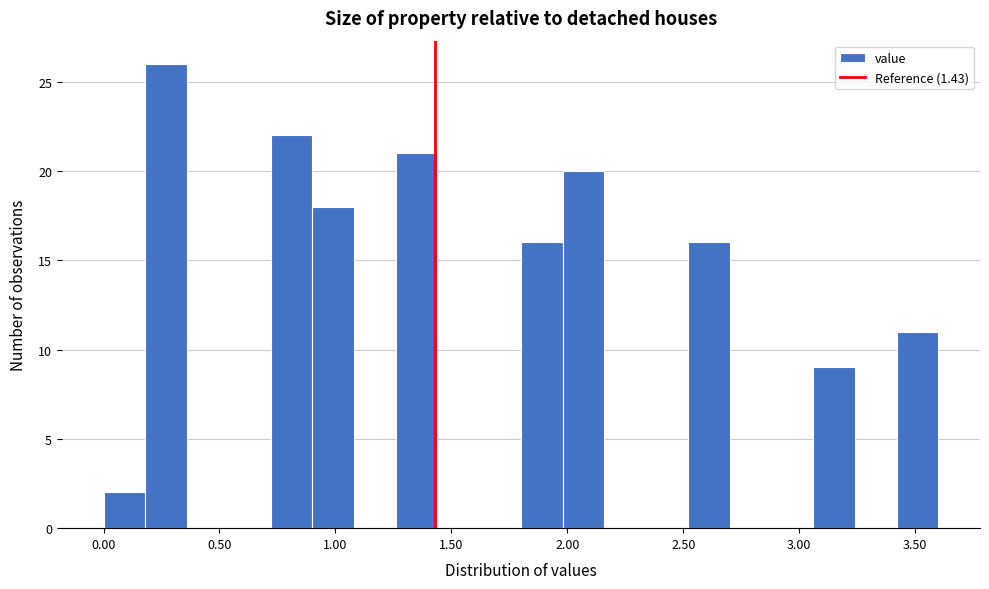

Read against the x-axis, roughly where is the centre of the tallest bar?

0.25